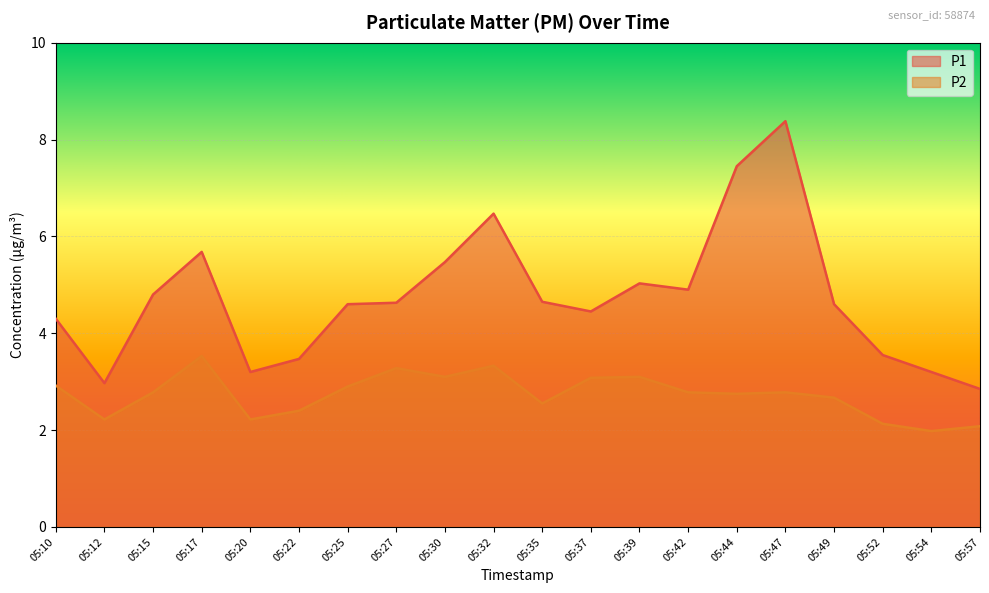

List the labels in order of P1 value, smallest first.

05:57, 05:12, 05:20, 05:54, 05:22, 05:52, 05:10, 05:37, 05:25, 05:49, 05:27, 05:35, 05:15, 05:42, 05:39, 05:30, 05:17, 05:32, 05:44, 05:47